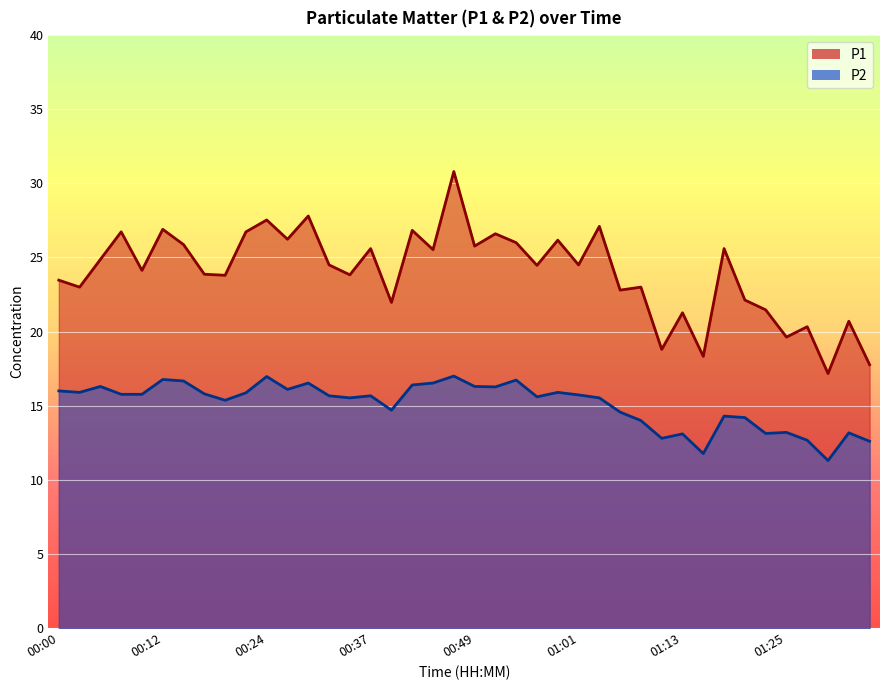

Rank the series by their average value, from highest to lowest.

P1, P2